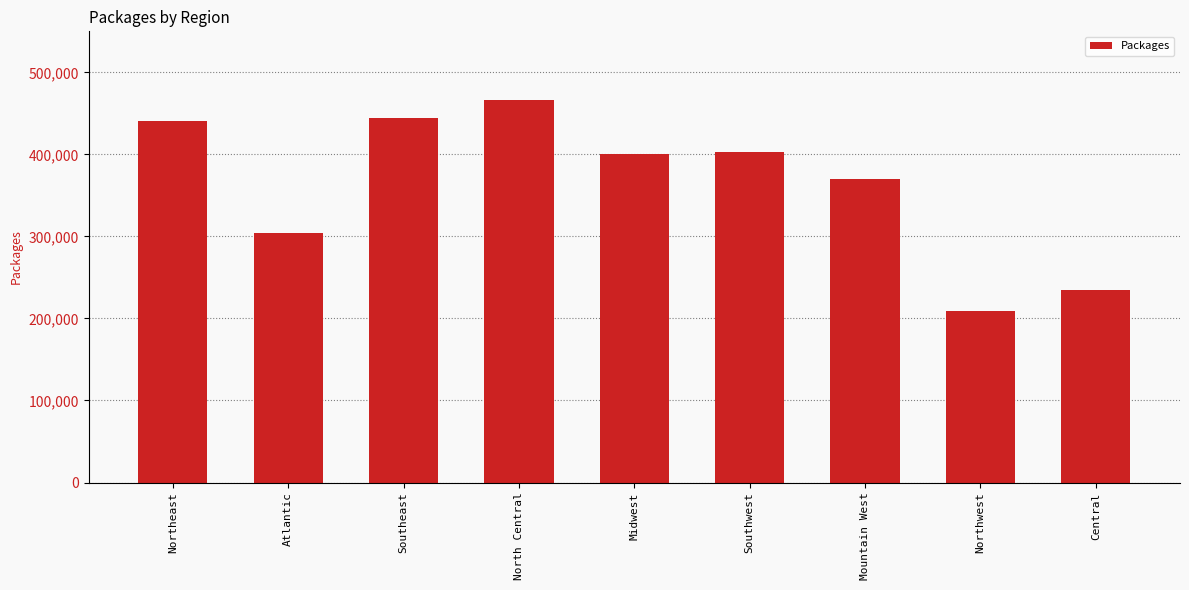

What is the greatest value displayed?

466687